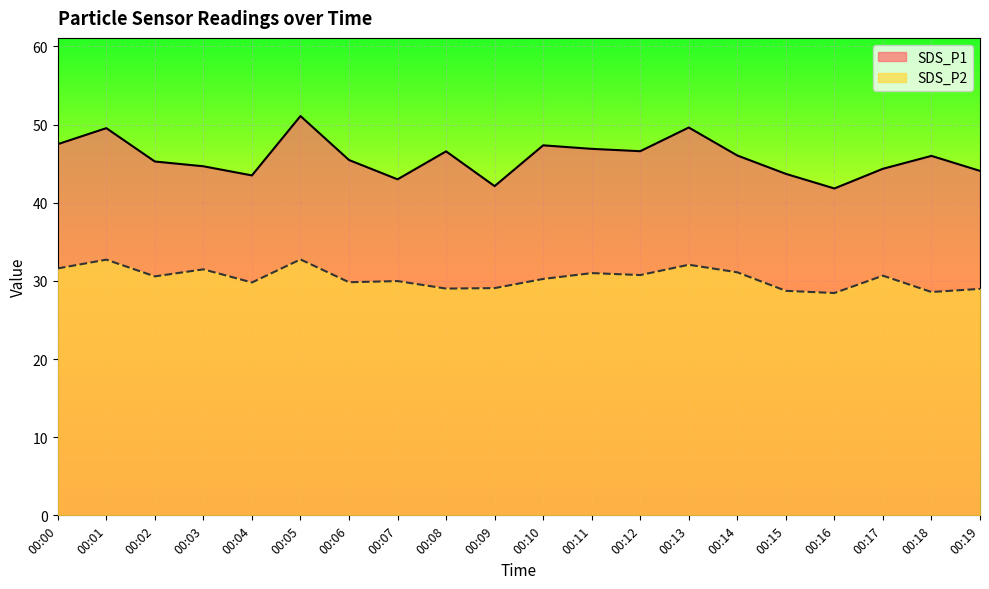

How many lines are shown in the chart?

2